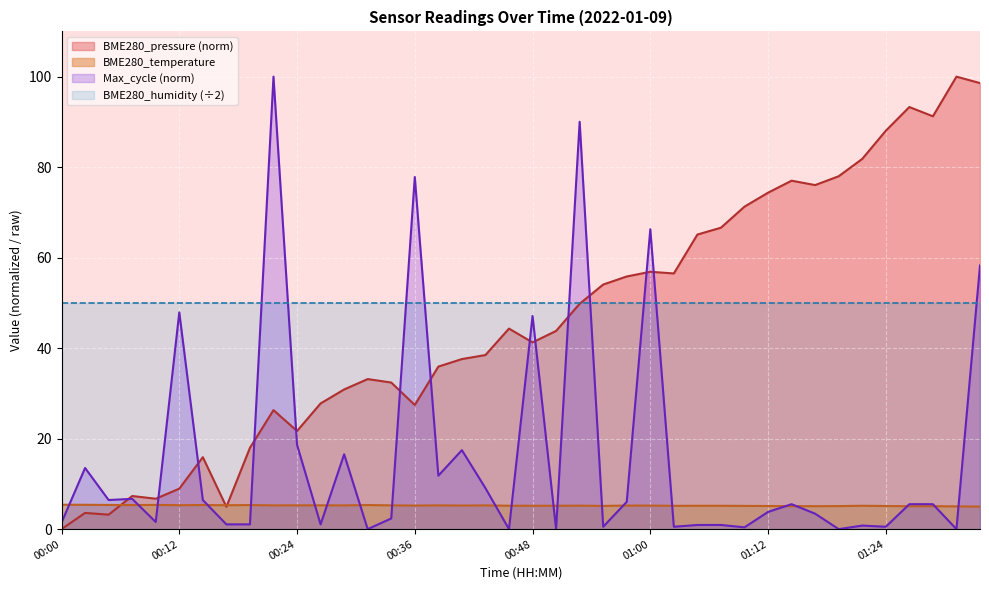

The chart shows a value of 8.1 at 00:38. True or false?

False